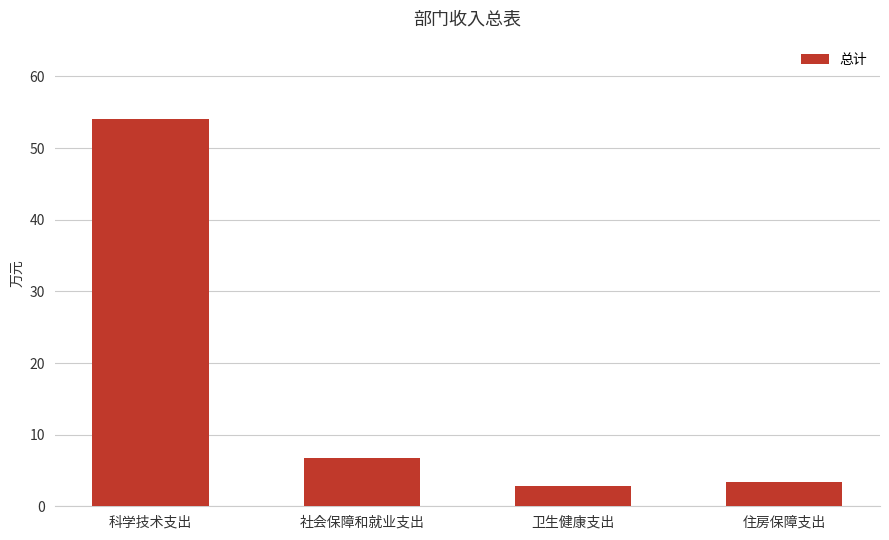

What is the label of the 3rd bar from the left?

卫生健康支出